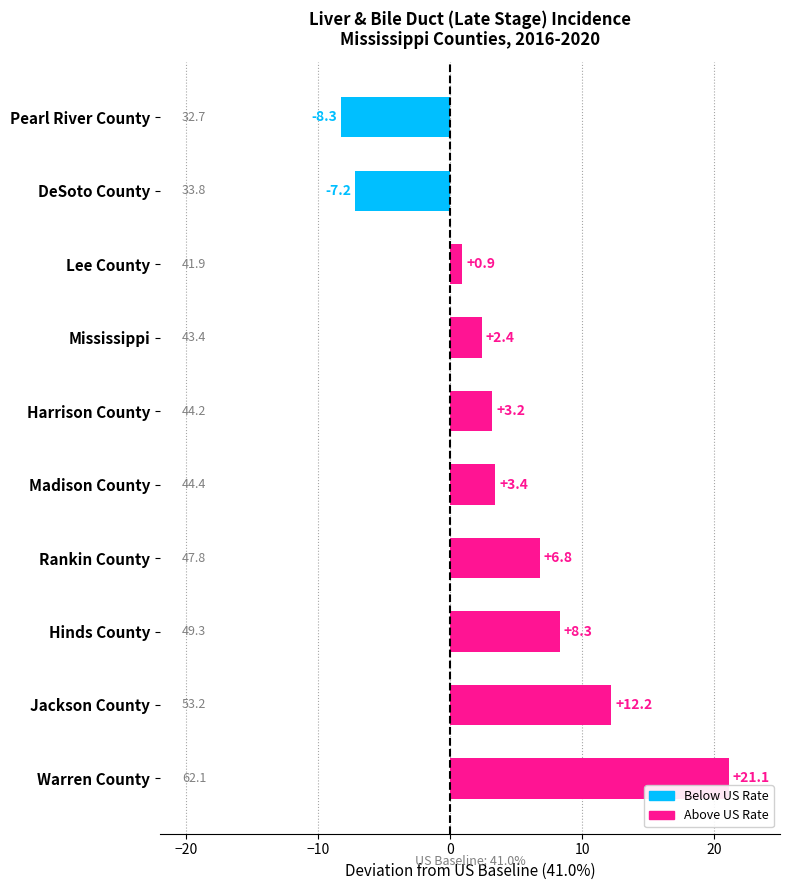

What is the change in value from Lee County to Warren County?

+20.2